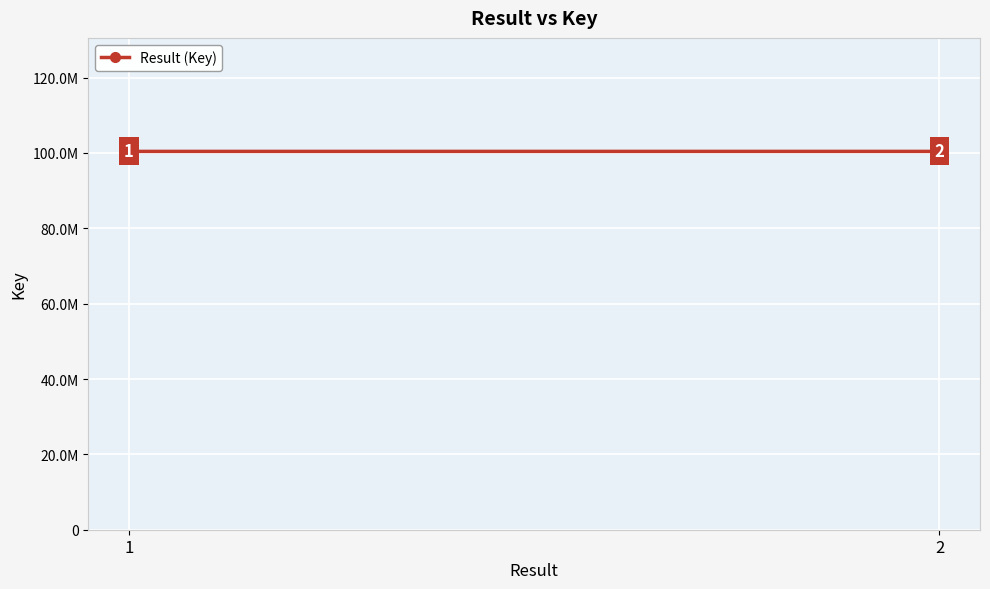

What is the value of the 2nd point from the left?

100423572